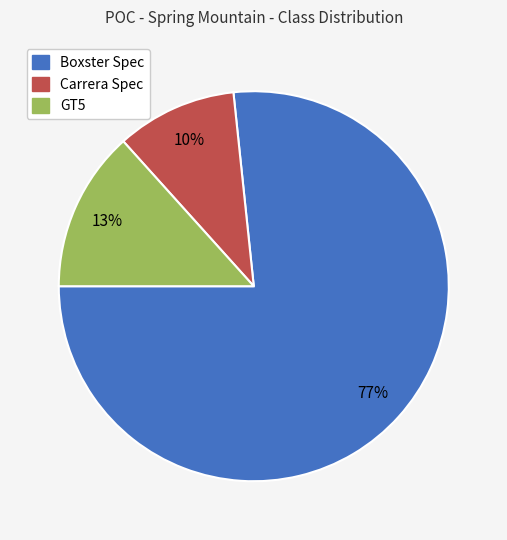

Between Carrera Spec and GT5, which is larger?

GT5